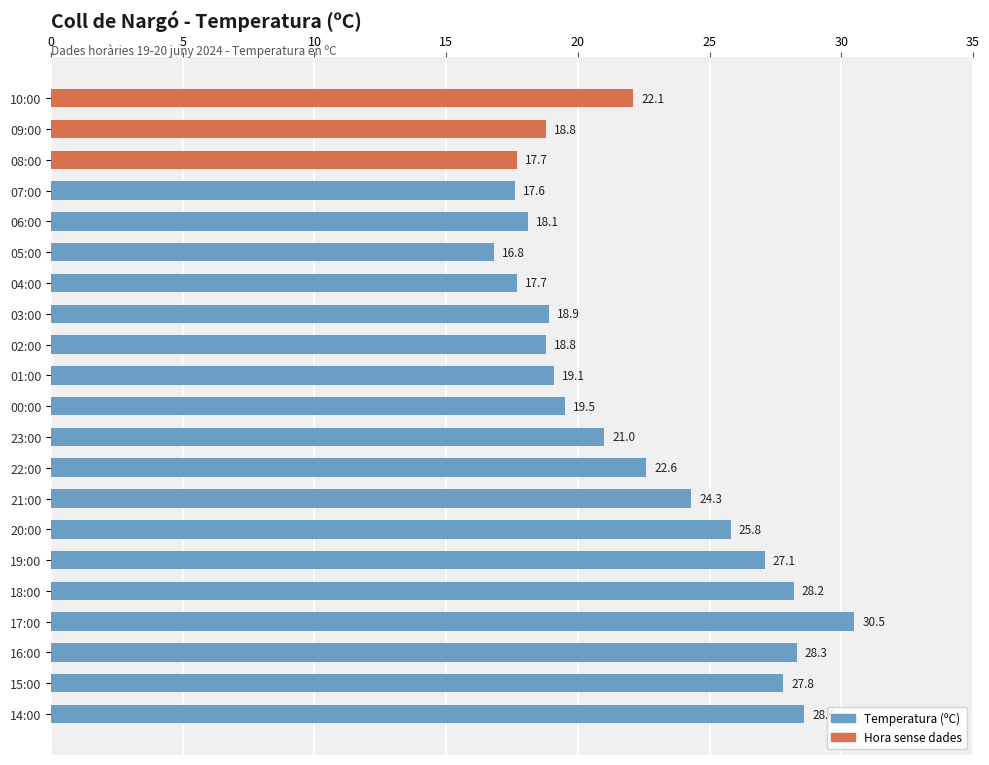

How many values are below 21?

10